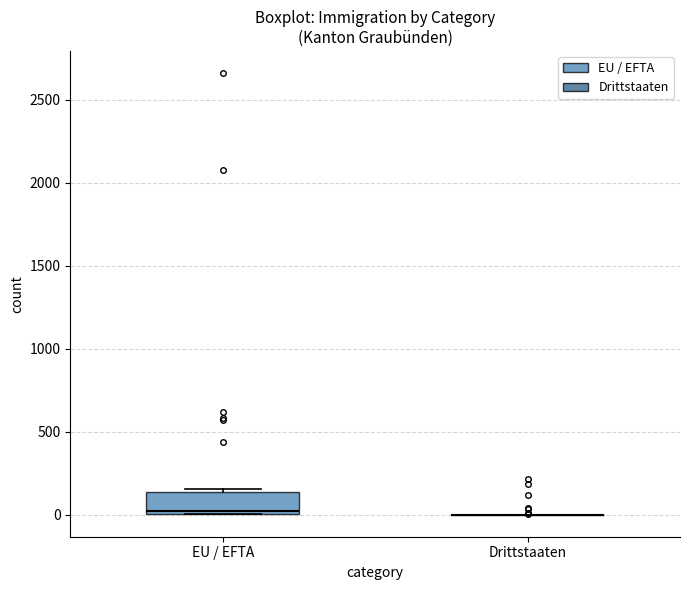

Which box is the tallest, from its lower edge to its upper edge?

EU / EFTA